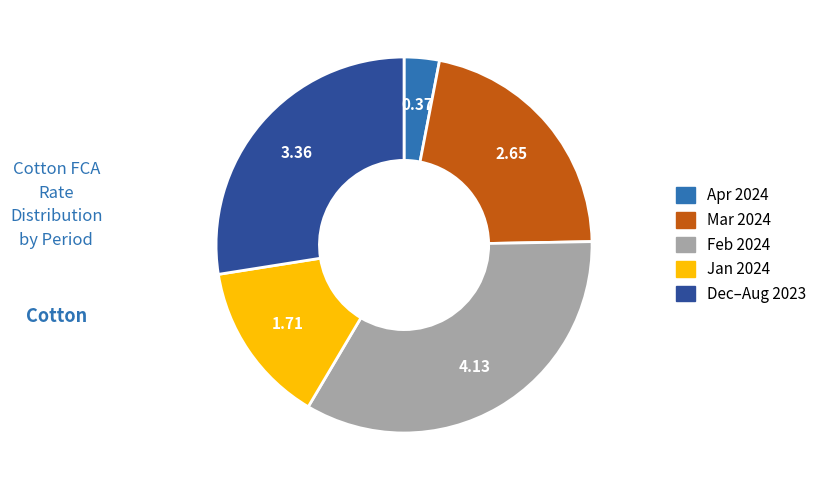

Is there any slice that represents more than half of the pie?

No